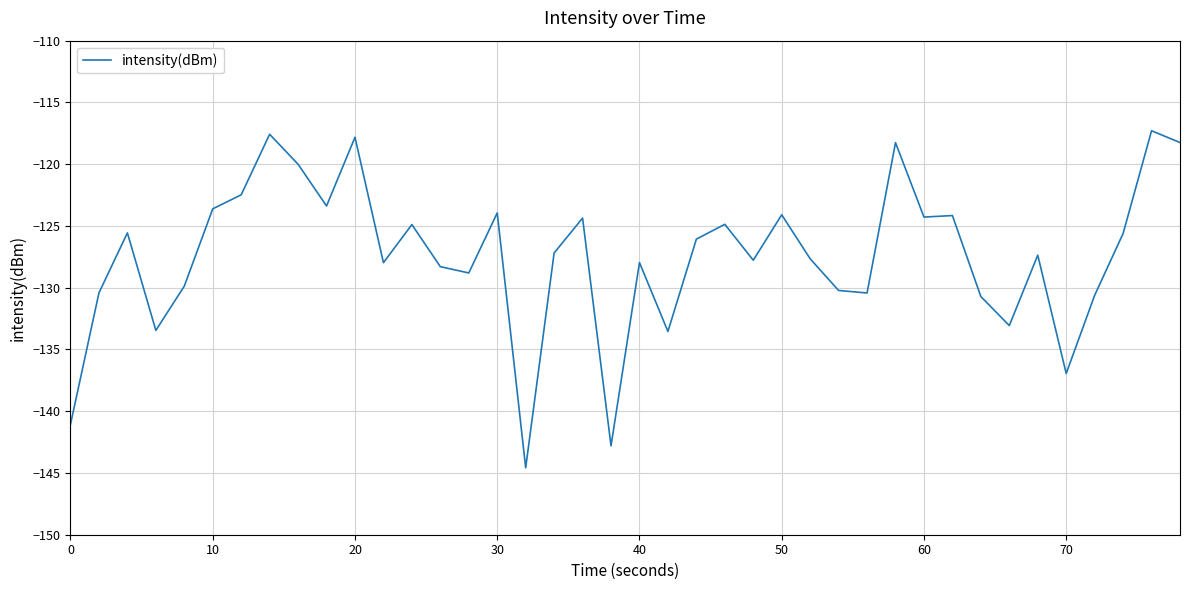

What is the greatest value displayed?

-117.3